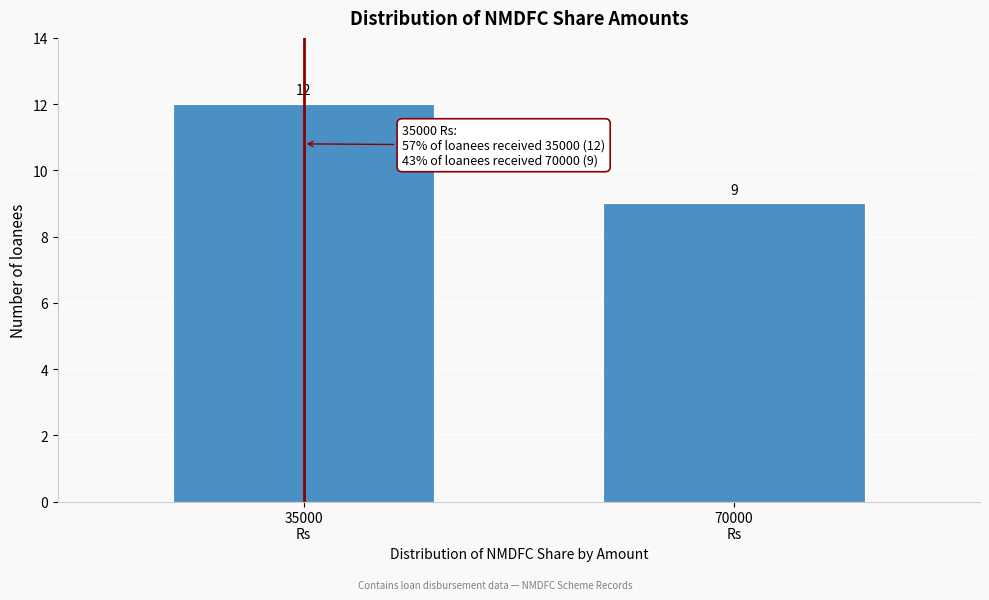

Reading right to left, transcribe all the data shown in this chart.

9	12